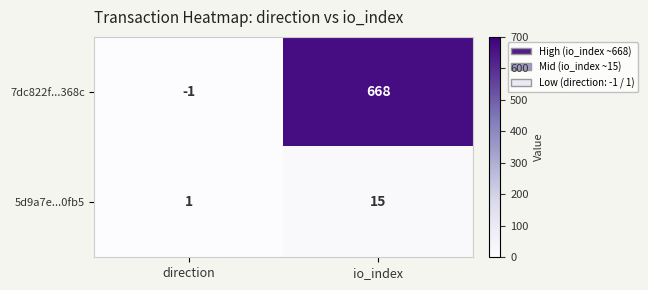

List the series in order of their peak value, highest first.

7dc822f...368c, 5d9a7e...0fb5